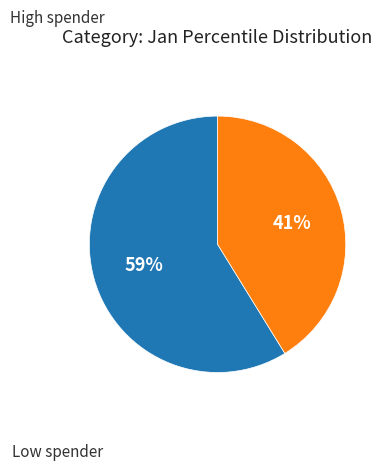

Does any single category account for the majority?

Yes